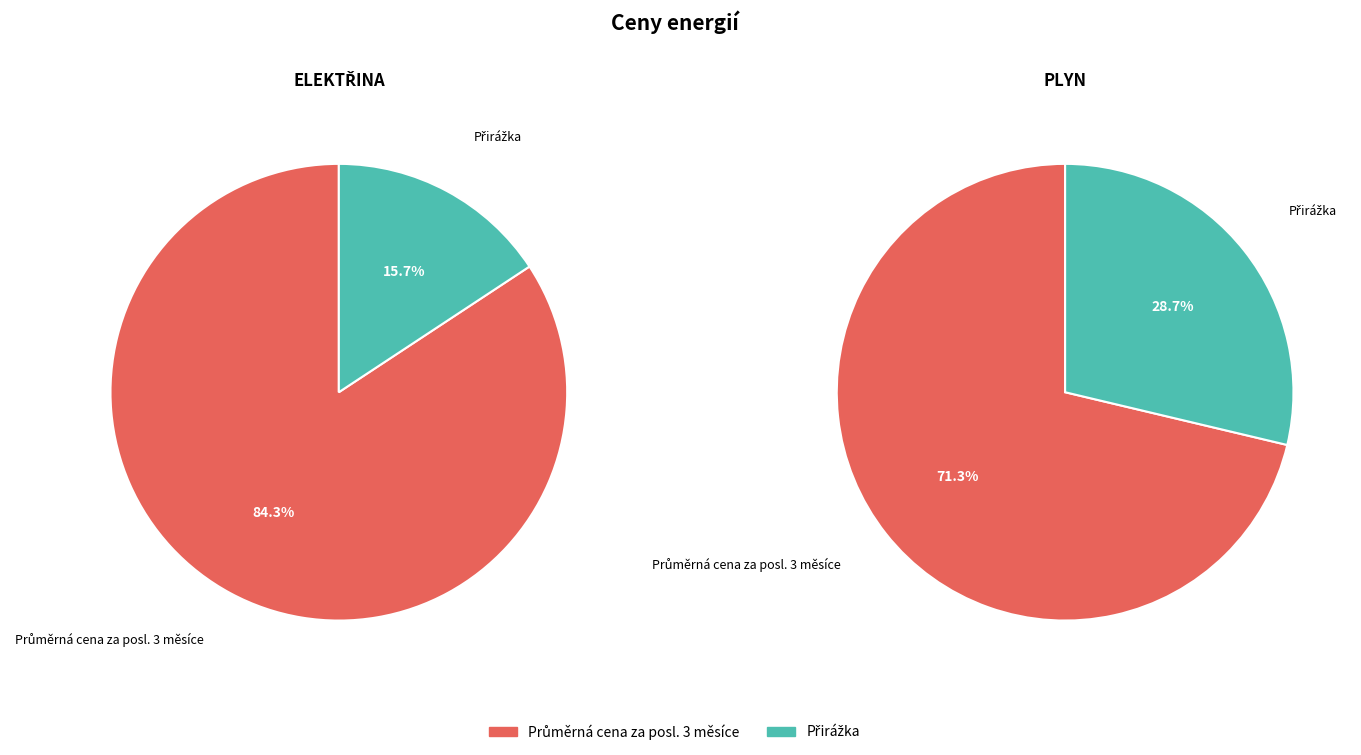

What percentage is the Přirážka slice, to the nearest percent?

16%